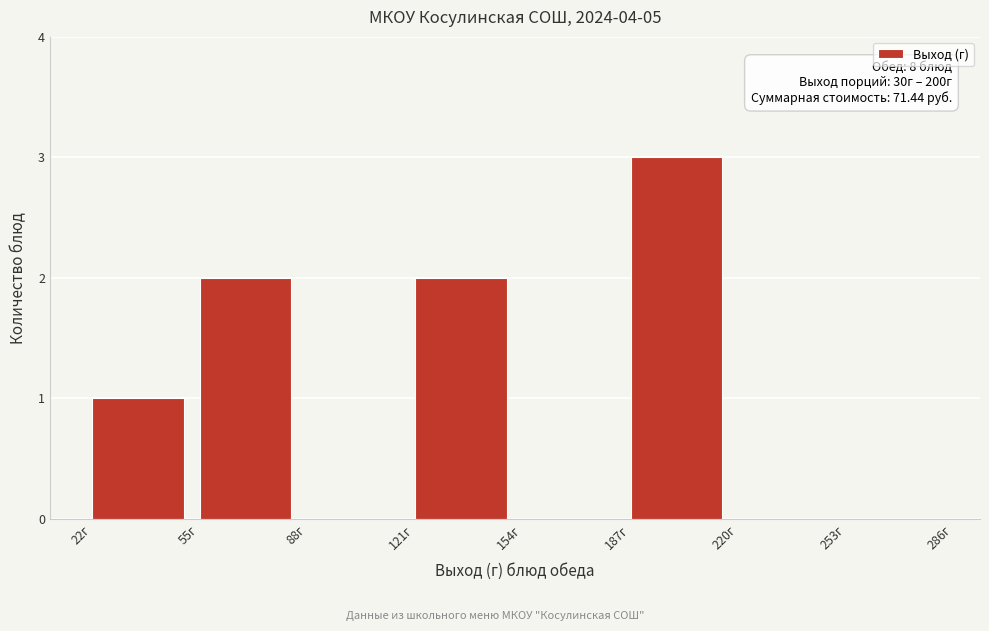

Over which range of the x-axis is the bar tallest?

187 to 220